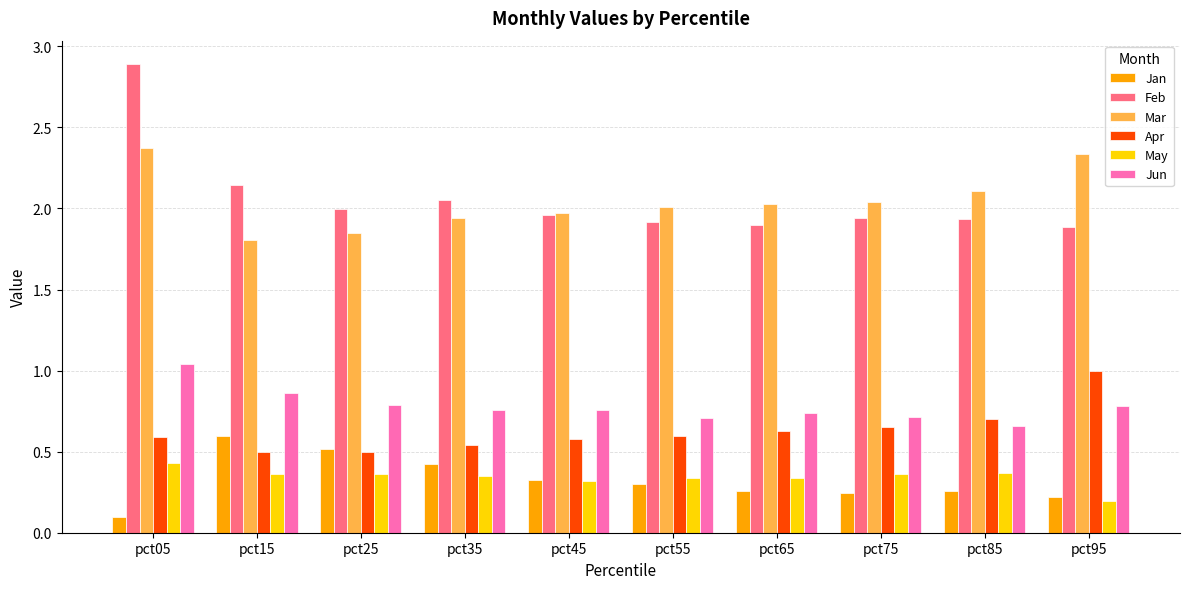

Does the chart contain any negative values?

No